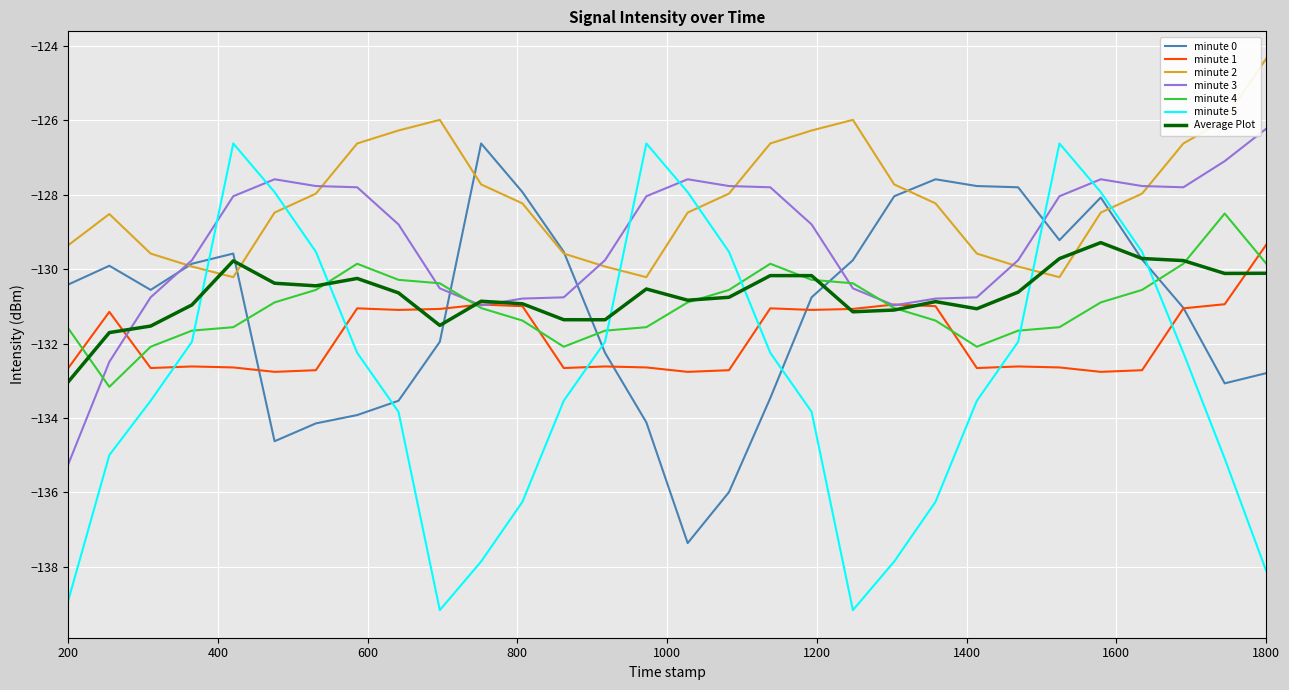

Which series has the widest spread of values?

minute 5